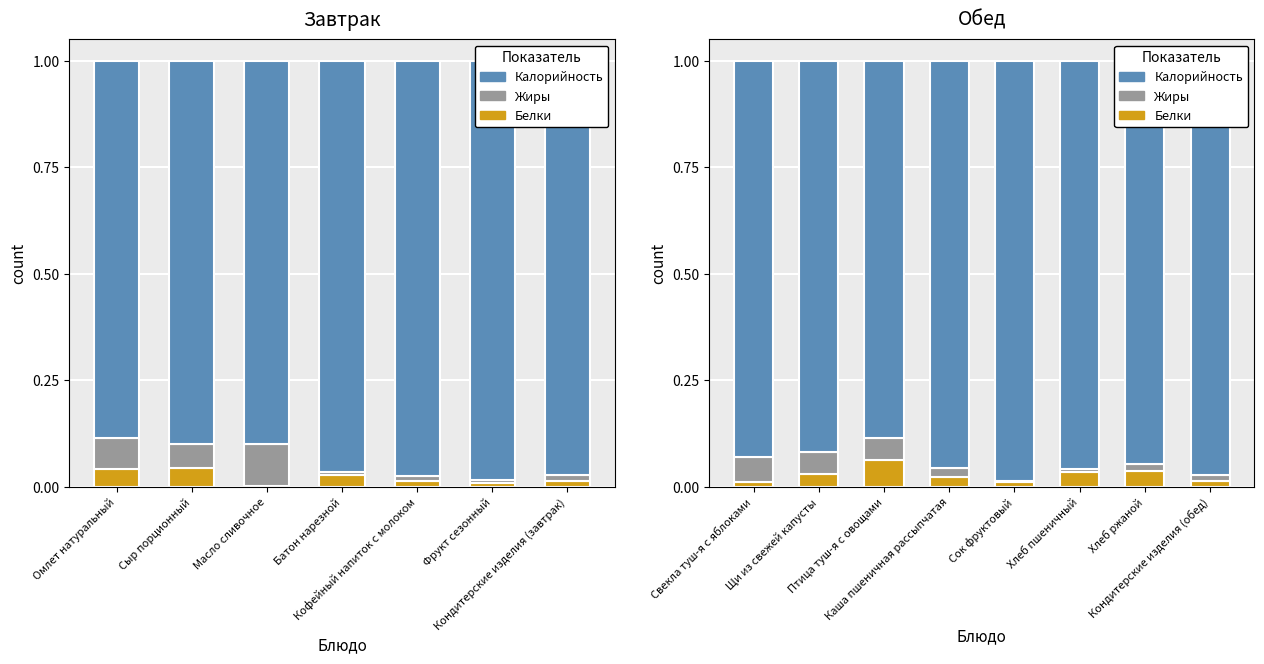

What are all the series names shown in the legend?

Белки, Жиры, Калорийность